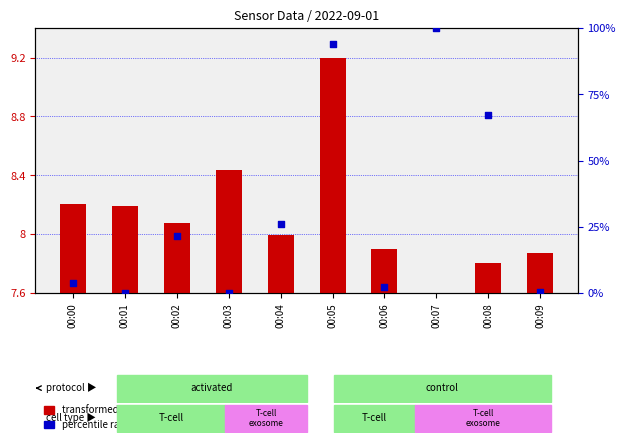

Which series contains the highest Y value?

percentile rank within the sample